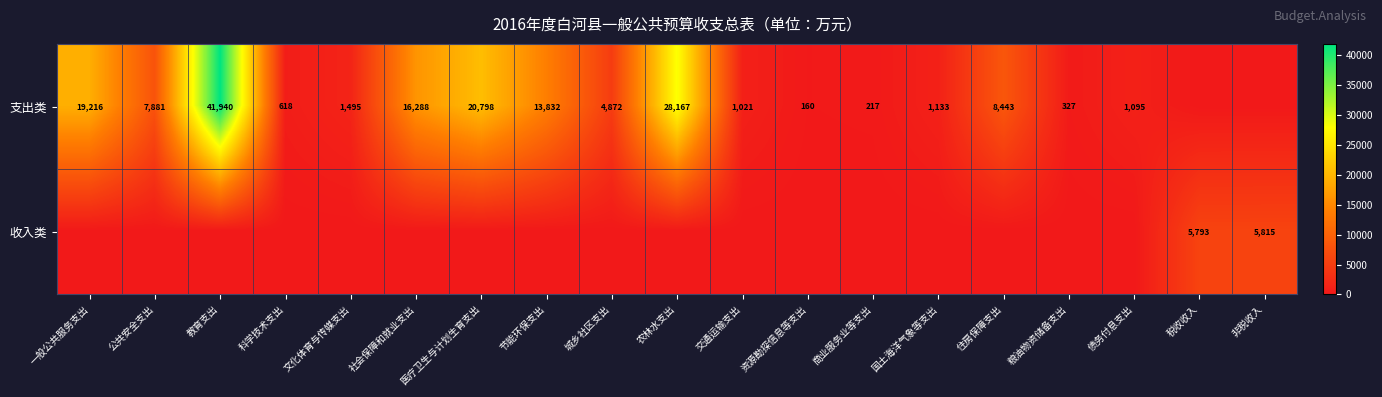

The value of 支出类 at 债务付息支出 is 603. True or false?

False